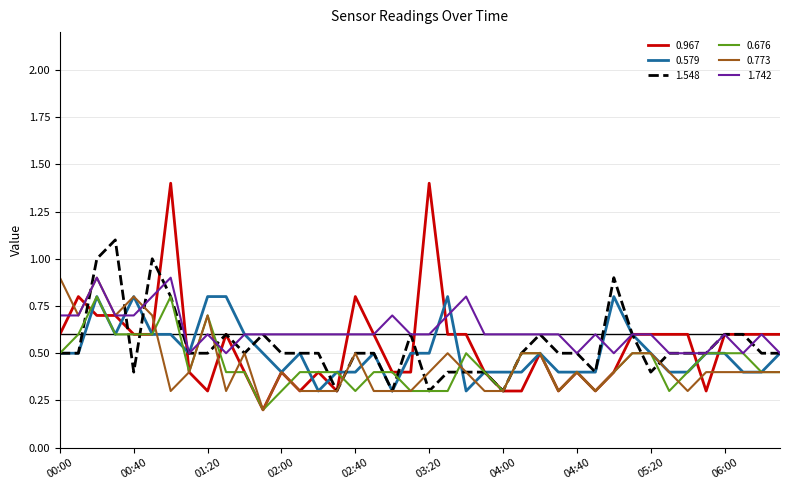

What is the highest value of the 0.967 series?

1.4